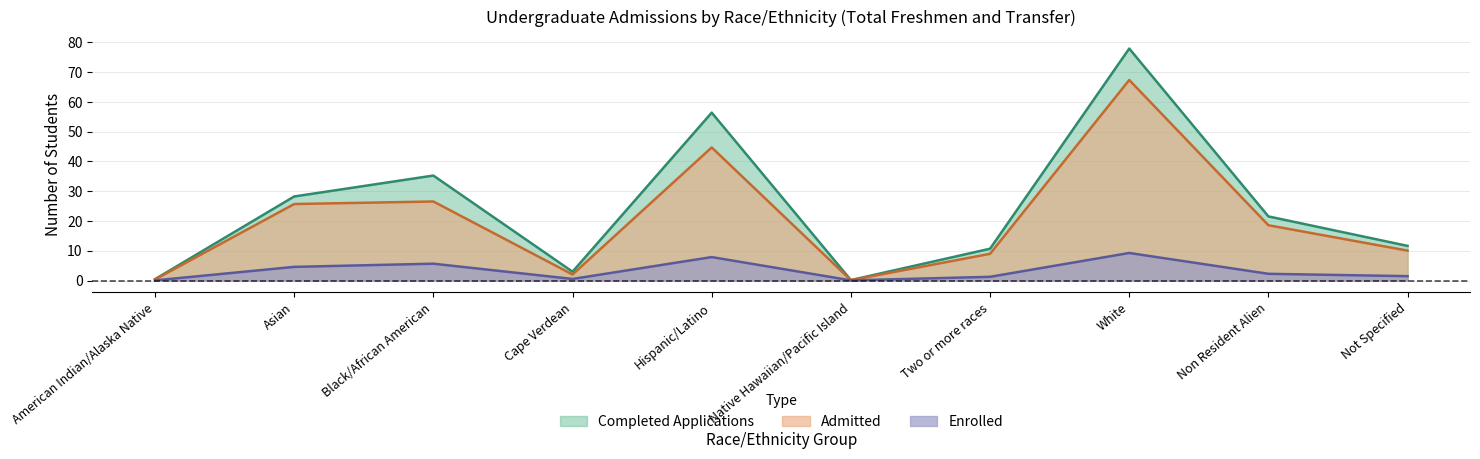

True or false: Enrolled and Completed Applications cross at least once.

False